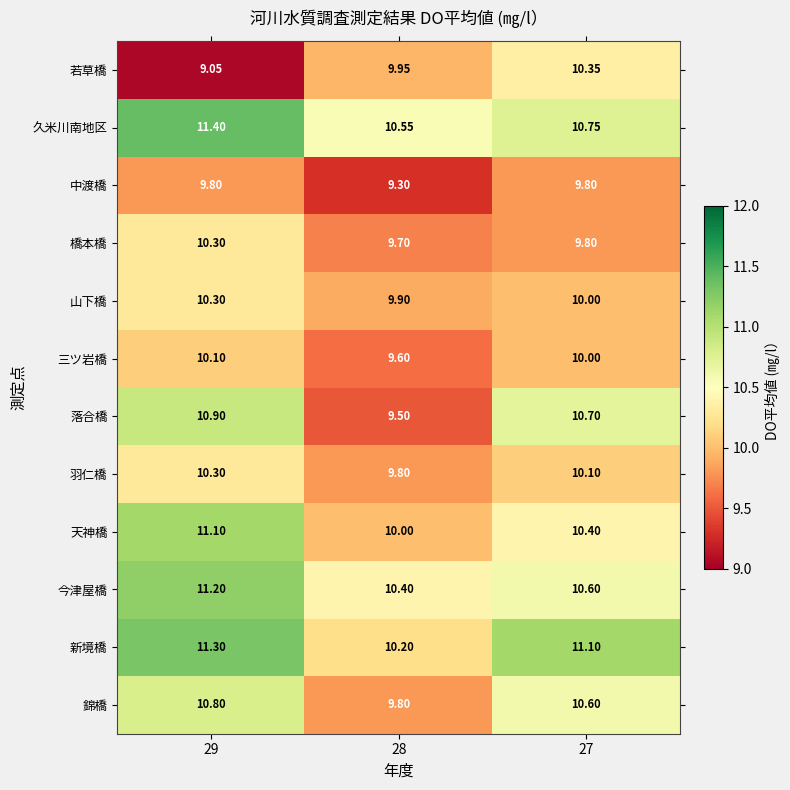

Between 28 and 27, which series saw the biggest shift?

落合橋